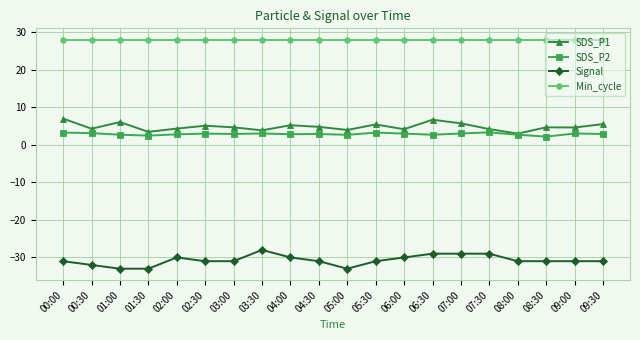

What is the minimum value shown in the chart?

-33.0